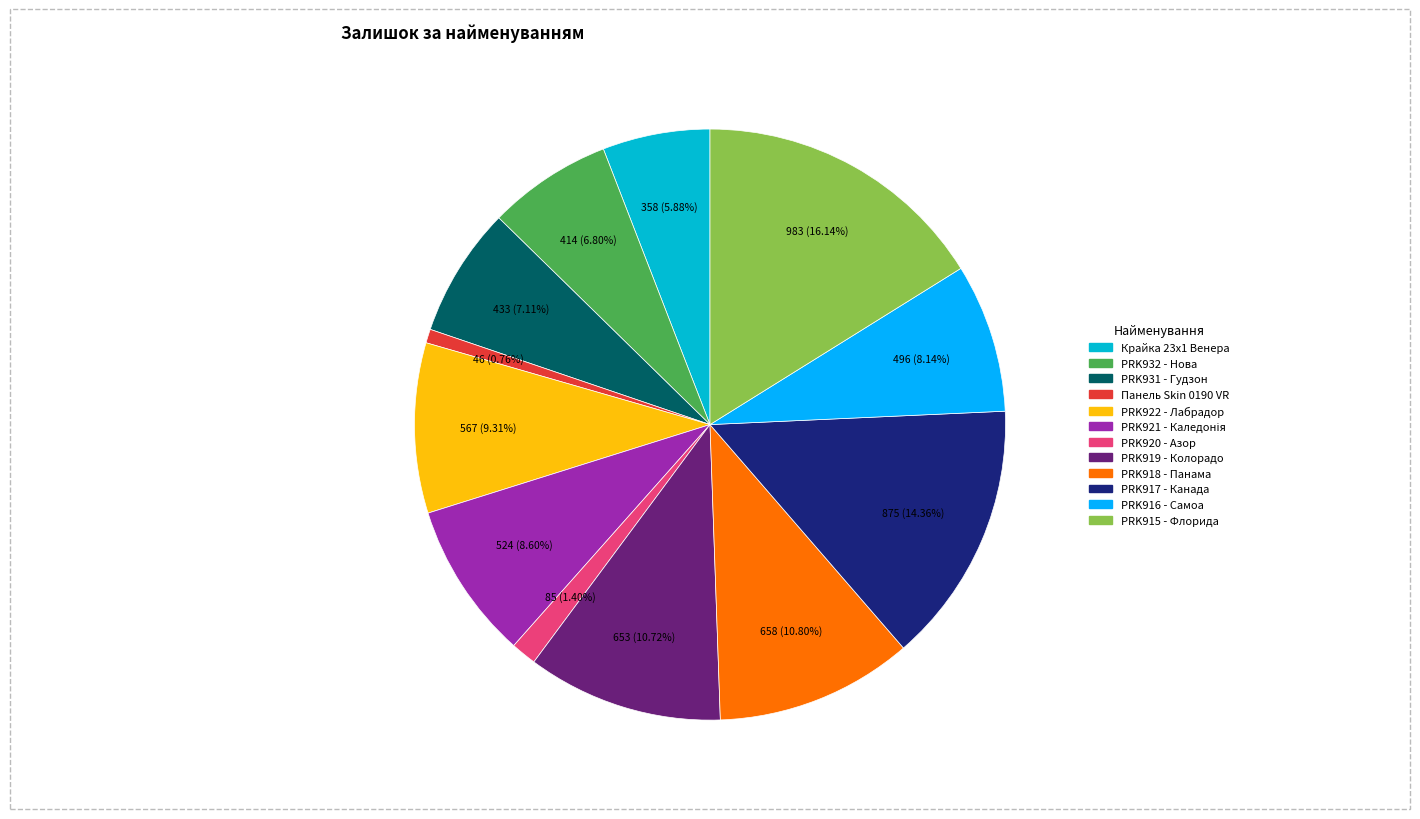

Is there any slice that represents more than half of the pie?

No